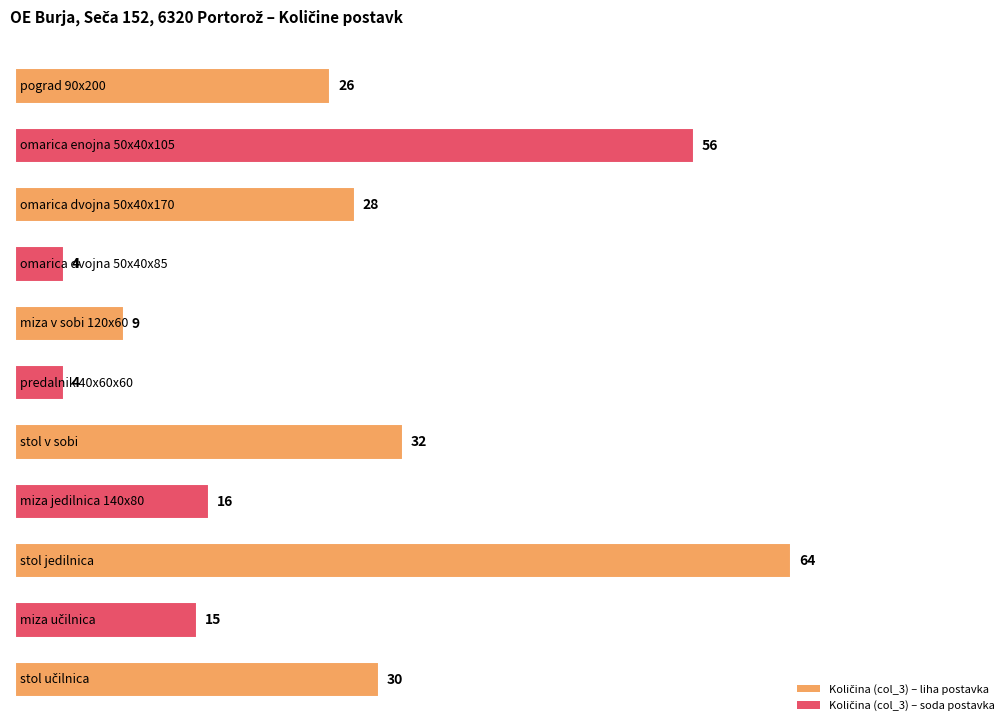

Rank the categories by value from highest to lowest.

stol jedilnica, omarica enojna 50x40x105, stol v sobi, stol učilnica, omarica dvojna 50x40x170, pograd 90x200, miza jedilnica 140x80, miza učilnica, miza v sobi 120x60, omarica dvojna 50x40x85, predalnik 40x60x60